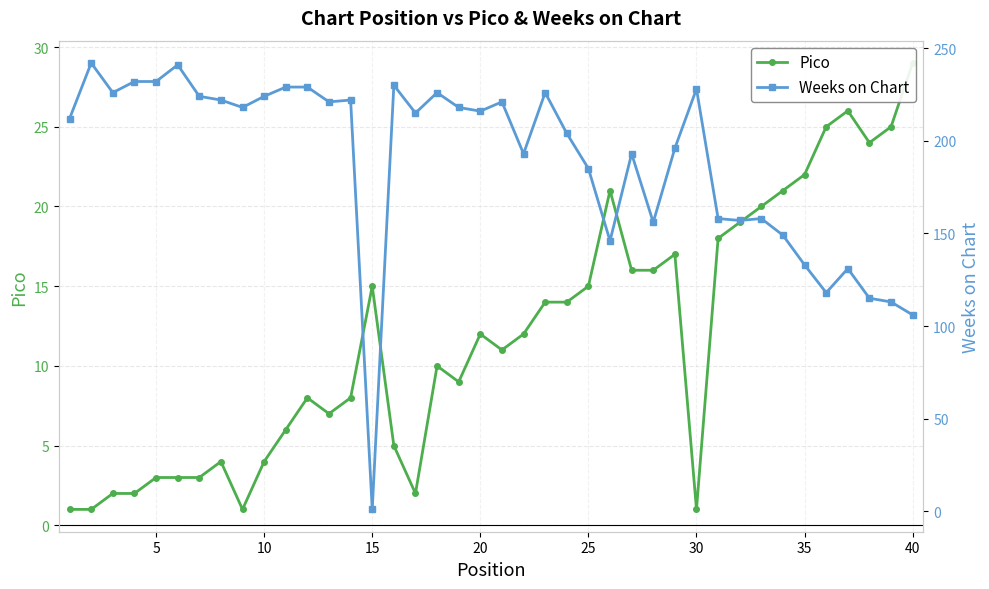

List the series in order of their peak value, highest first.

Weeks on Chart, Pico